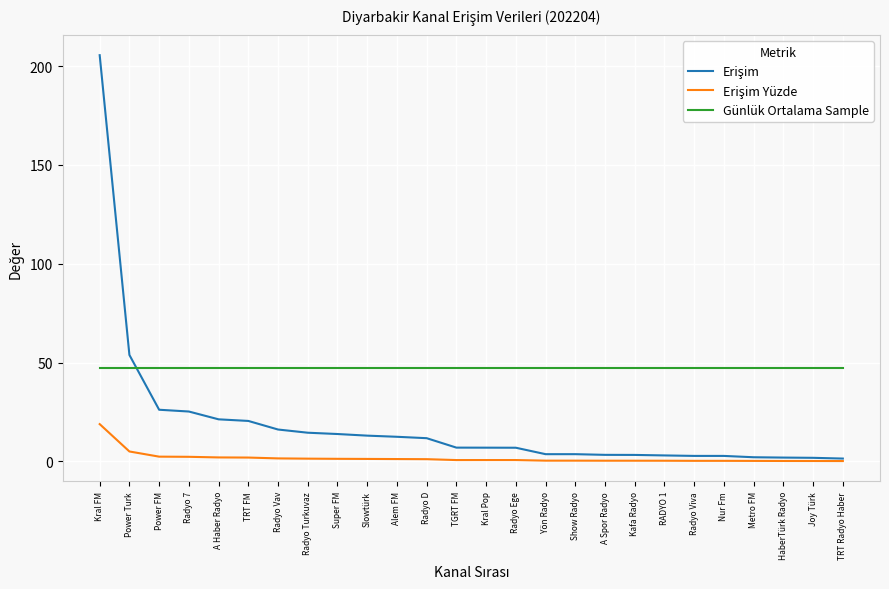

Which series has the largest total across all categories?

Günlük Ortalama Sample